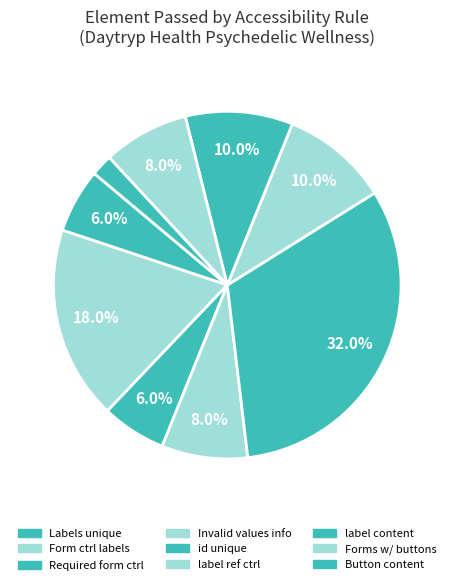

Count the number of slices in the pie.

9